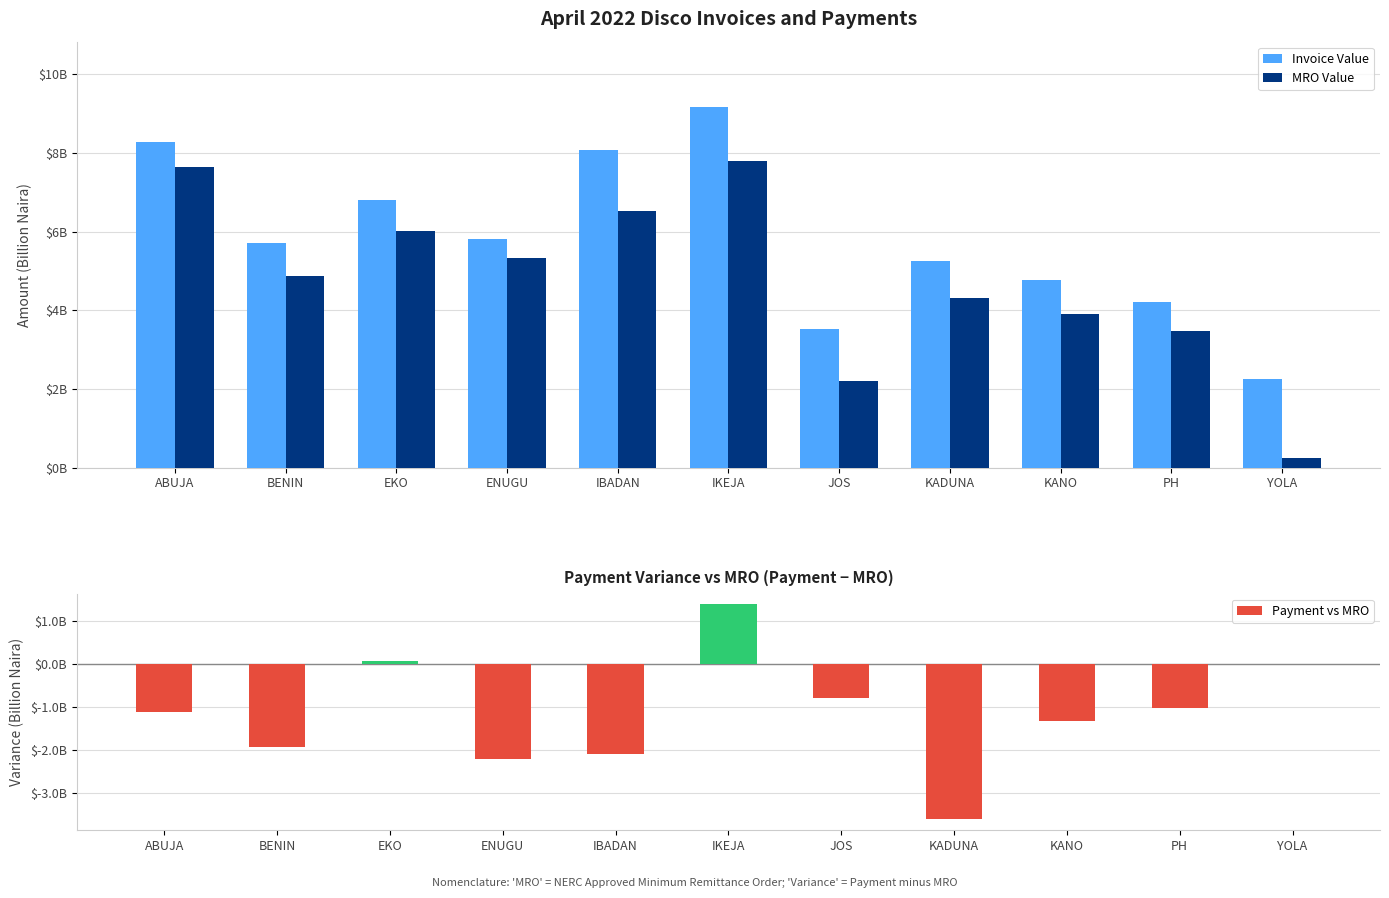

Which series changed the most between EKO and KADUNA?

Payment vs MRO